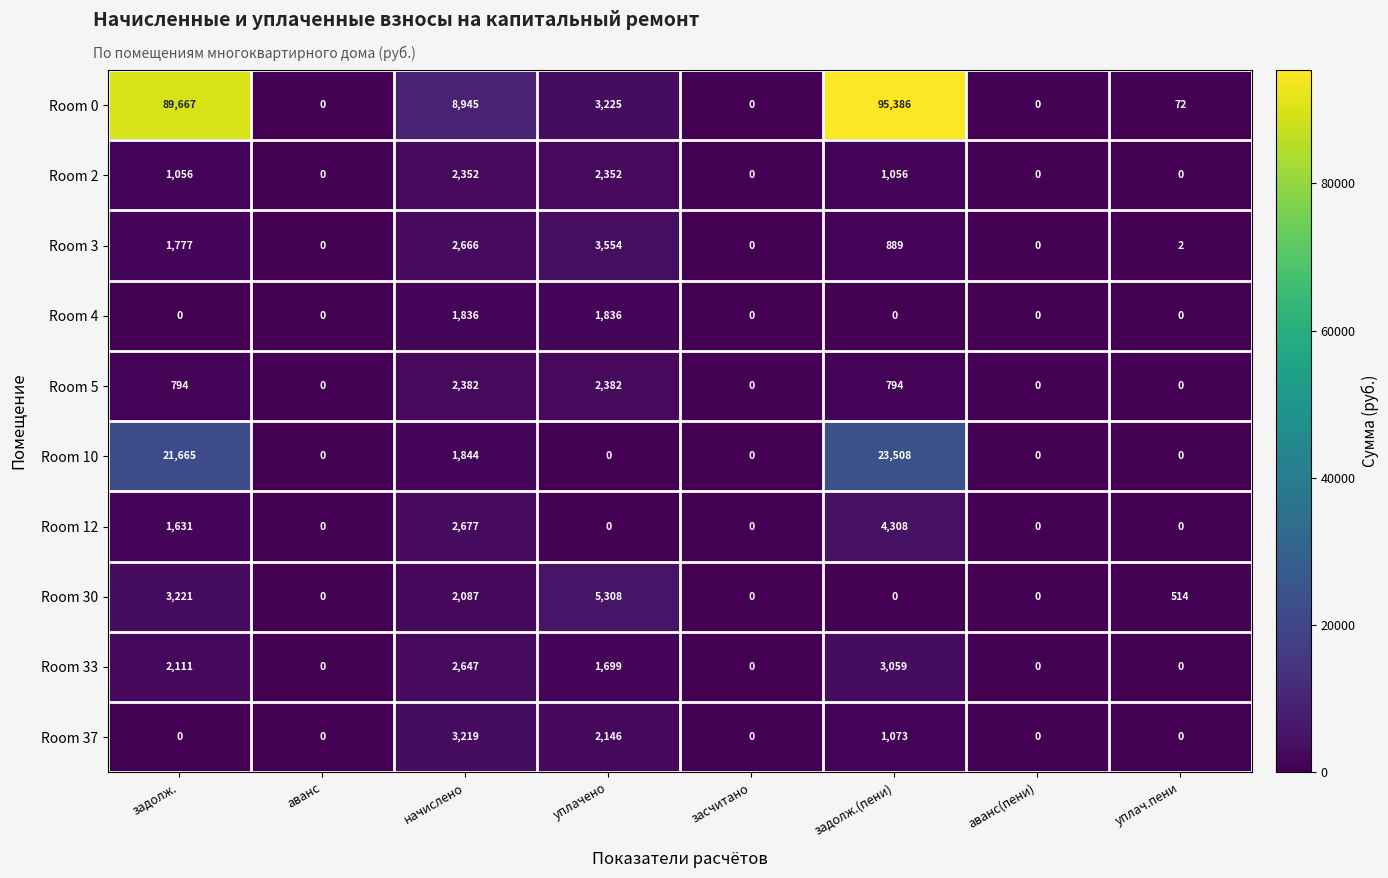

Which series has the largest total across all categories?

Room 0